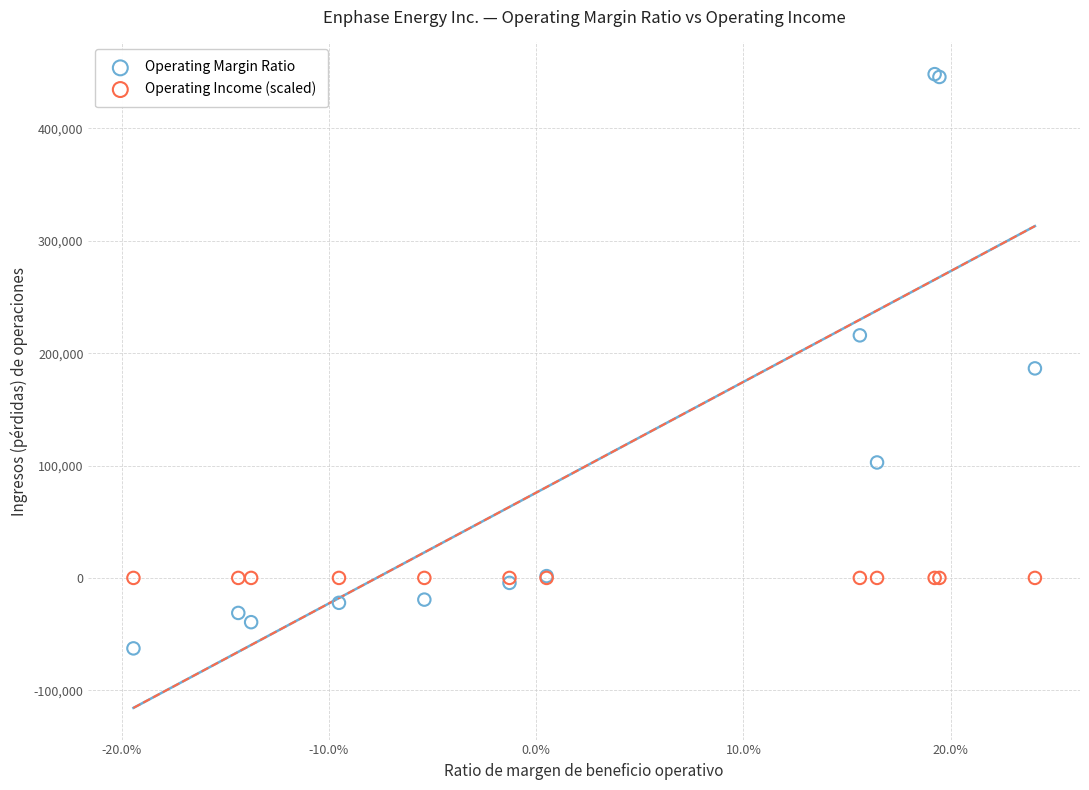

Which series reaches the maximum Y coordinate?

Operating Margin Ratio